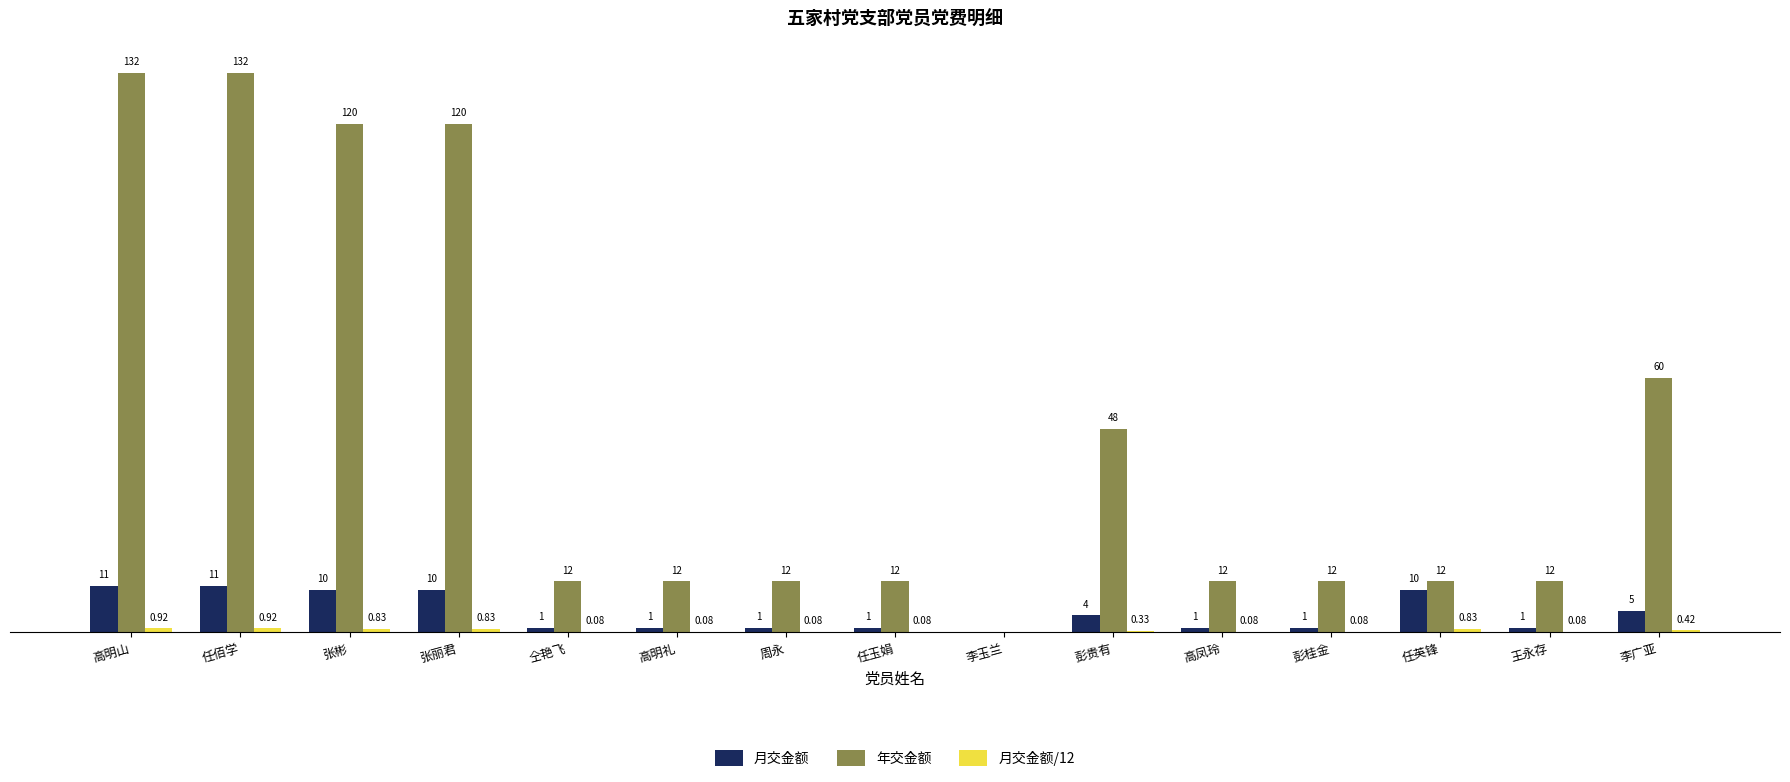

Which series has the largest total across all categories?

年交金额